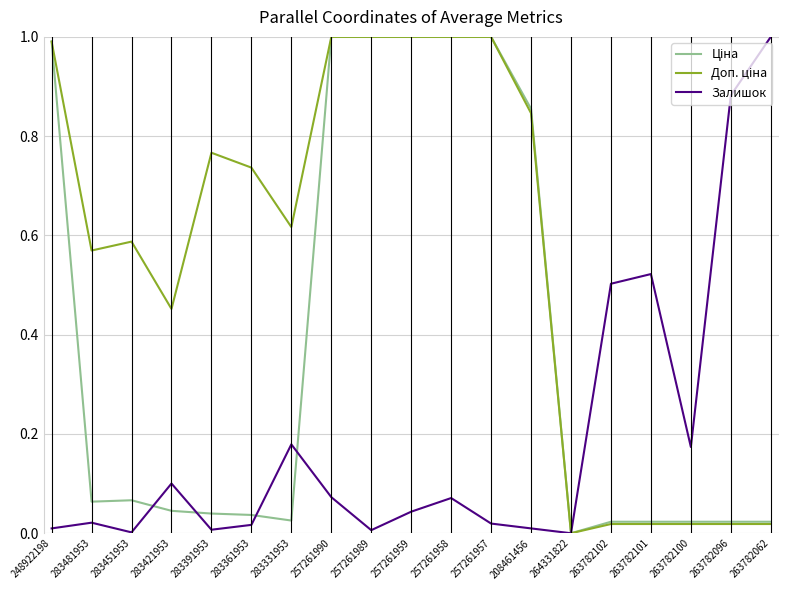

What position from the left is 264331822?

14